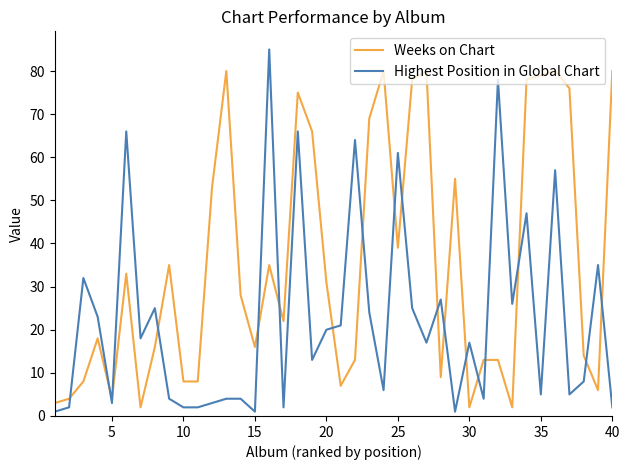

List the series in order of their overall mean, lowest first.

Highest Position in Global Chart, Weeks on Chart